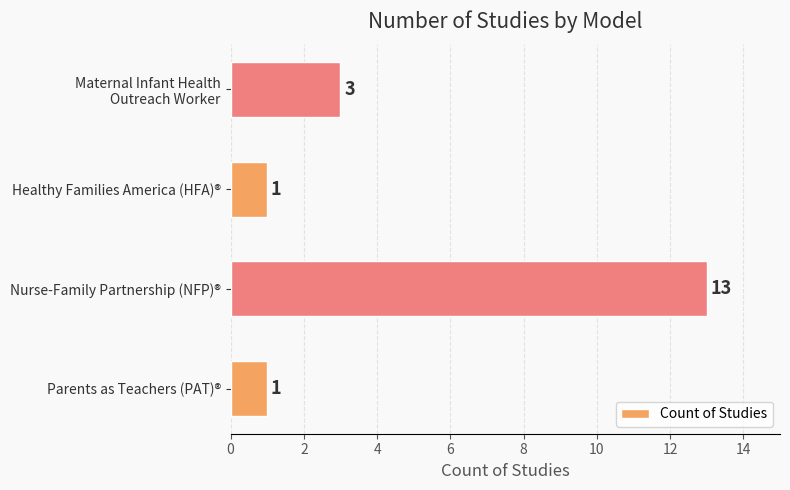

Approximately how many times larger is the value at Nurse-Family Partnership (NFP)® compared to Parents as Teachers (PAT)®?

13.0